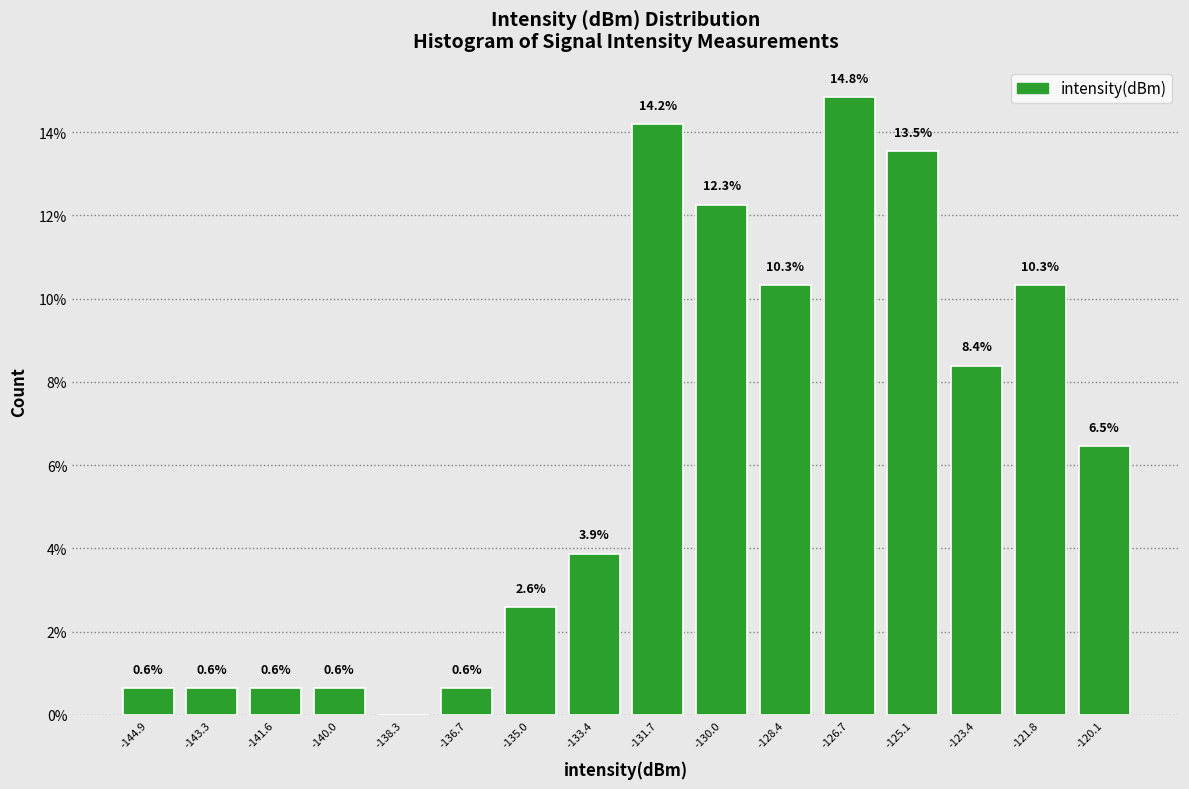

Over which range of the x-axis is the bar tallest?

-127.6 to -126.0